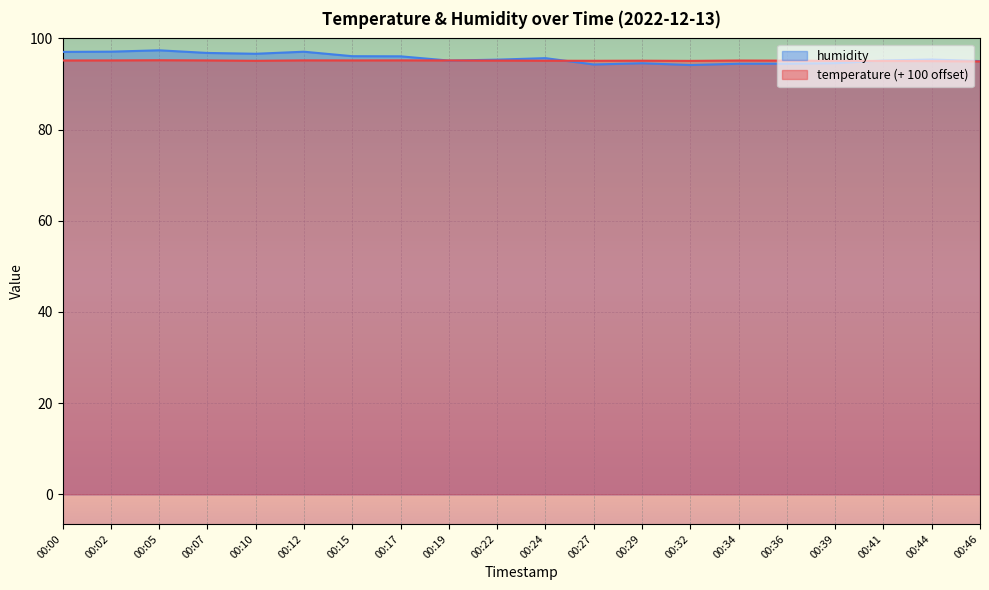

In temperature, how many points are lower than both neighbors (excluding endpoints)?

4